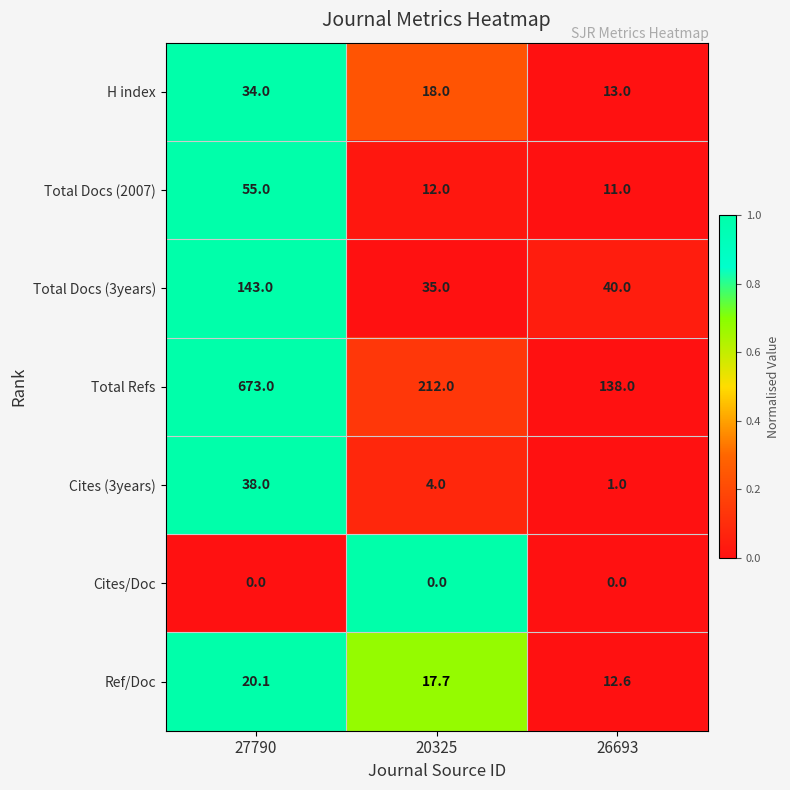

What is the sum of the Total Refs values at 20325 and 27790?

885.0